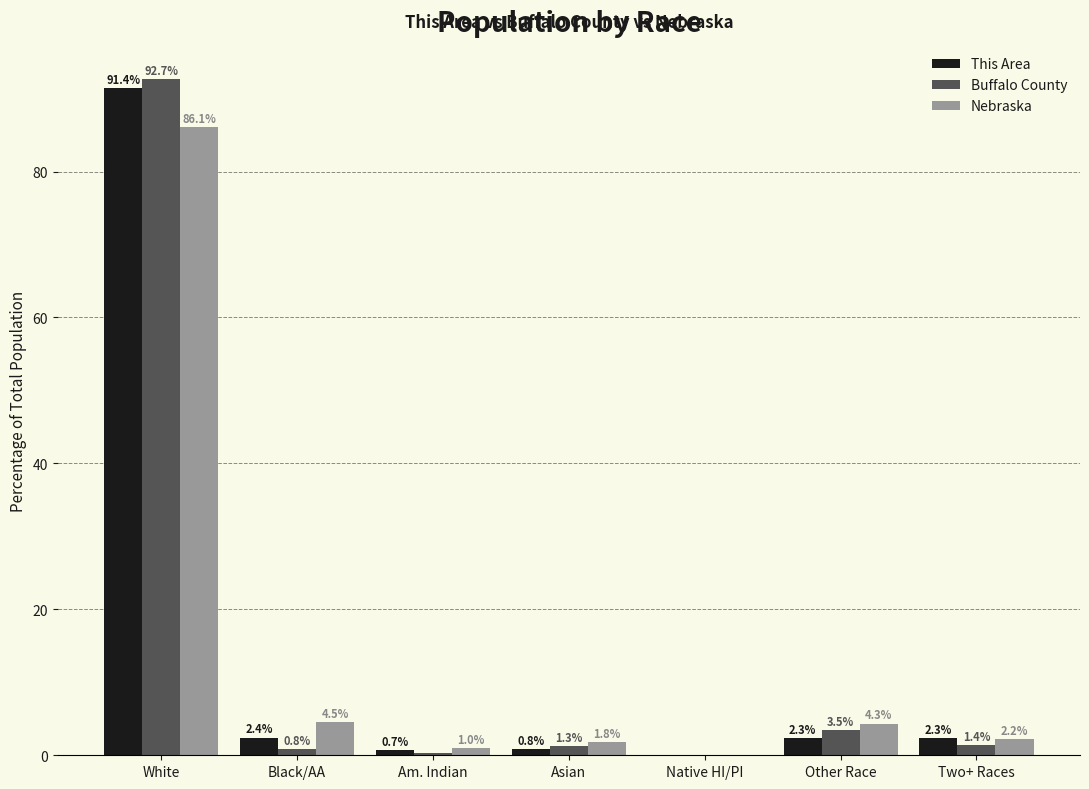

The value of Buffalo County at Two+ Races is 1.4. True or false?

True